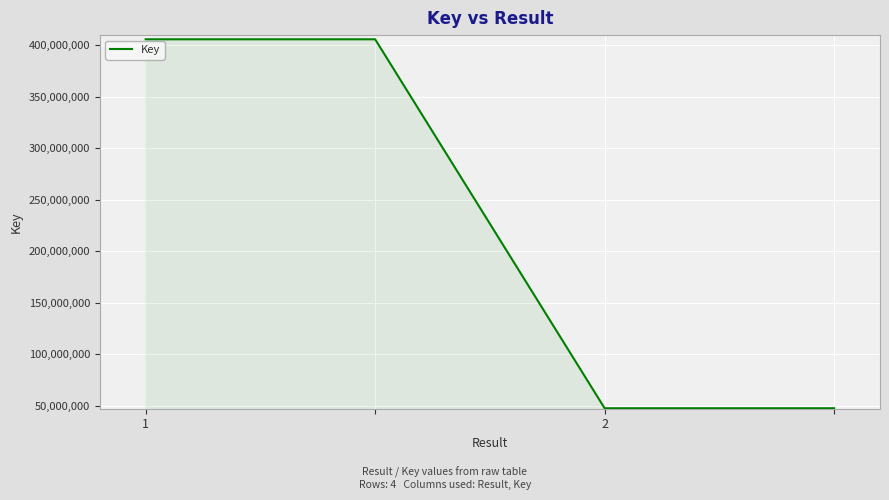

What is the sum of all values?

906409226